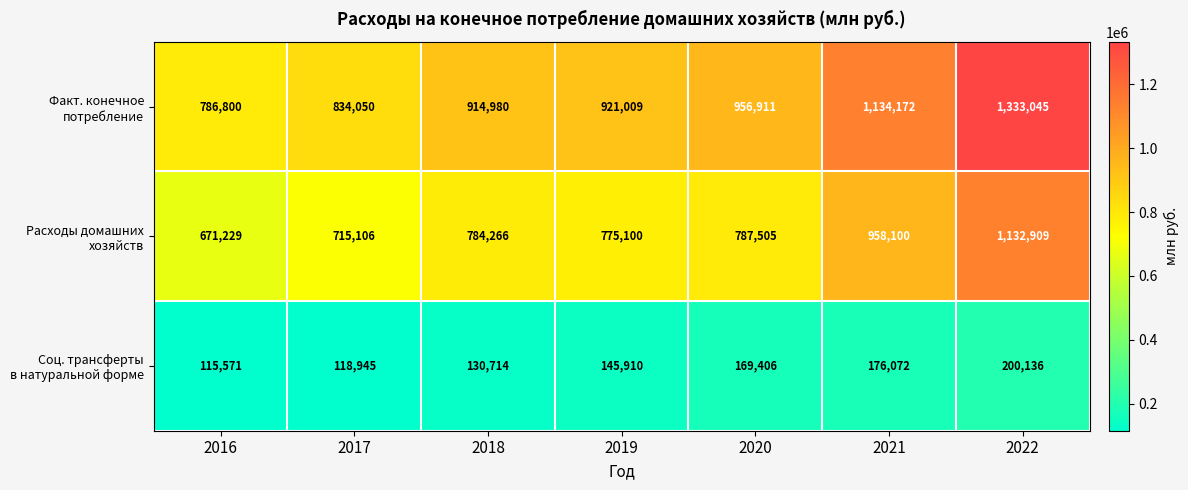

What is the total value across all series at 2018?

1829960